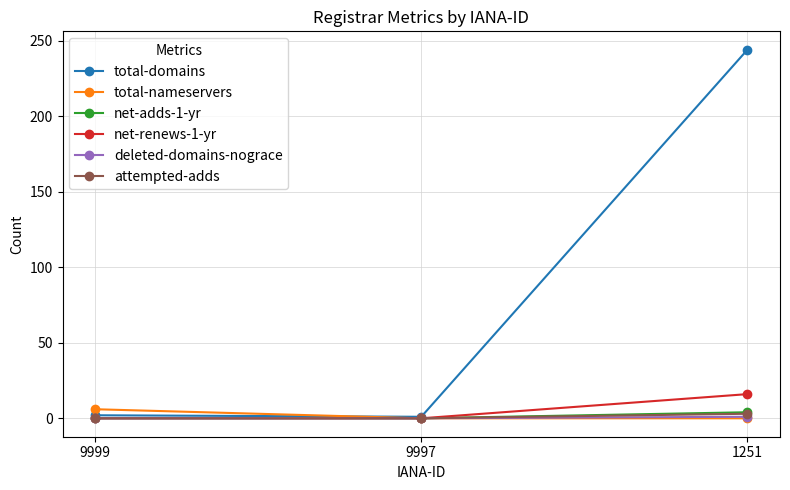

True or false: net-renews-1-yr has a value of 16 at 1251.

True